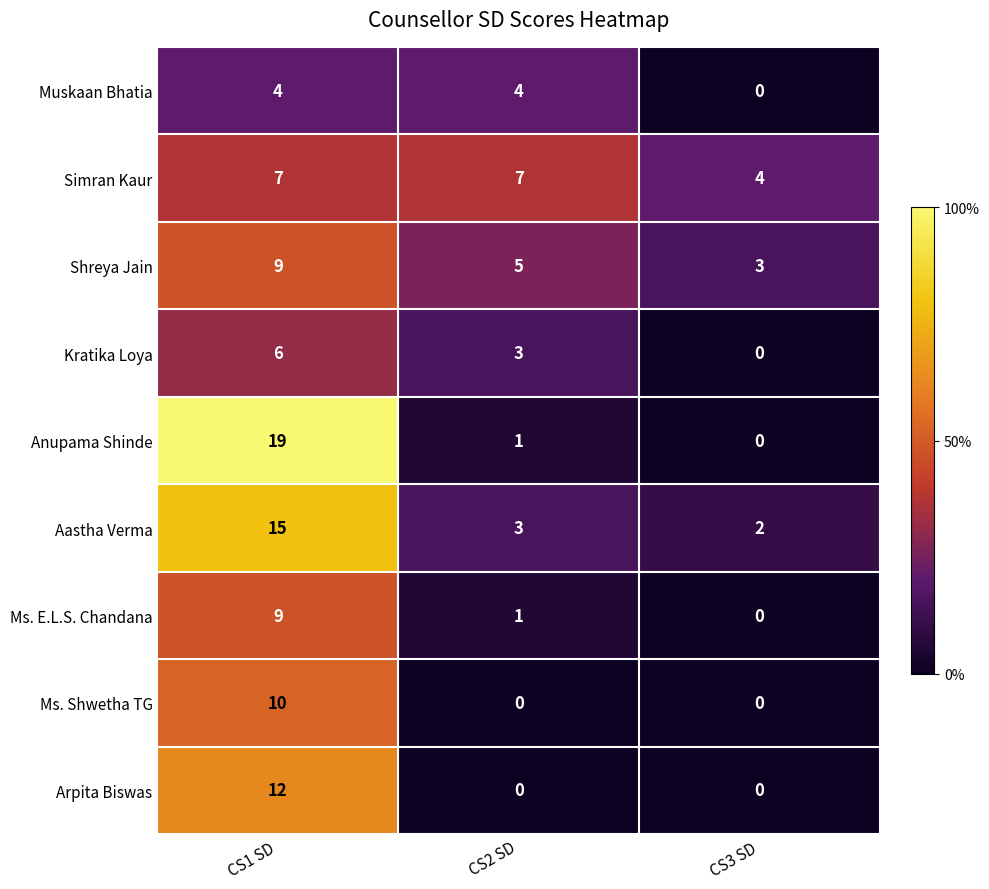

Reading left to right, what are all the values shown in this chart?

Muskaan Bhatia: CS1 SD=4	CS2 SD=4	CS3 SD=0
Simran Kaur: CS1 SD=7	CS2 SD=7	CS3 SD=4
Shreya Jain: CS1 SD=9	CS2 SD=5	CS3 SD=3
Kratika Loya: CS1 SD=6	CS2 SD=3	CS3 SD=0
Anupama Shinde: CS1 SD=19	CS2 SD=1	CS3 SD=0
Aastha Verma: CS1 SD=15	CS2 SD=3	CS3 SD=2
Ms. E.L.S. Chandana: CS1 SD=9	CS2 SD=1	CS3 SD=0
Ms. Shwetha TG: CS1 SD=10	CS2 SD=0	CS3 SD=0
Arpita Biswas: CS1 SD=12	CS2 SD=0	CS3 SD=0